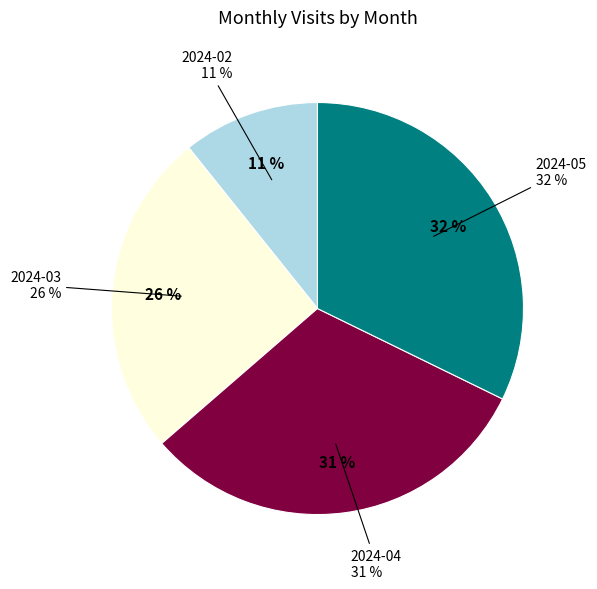

To the nearest percent, what is the combined percentage of 2024-05 and 2024-02?

43%